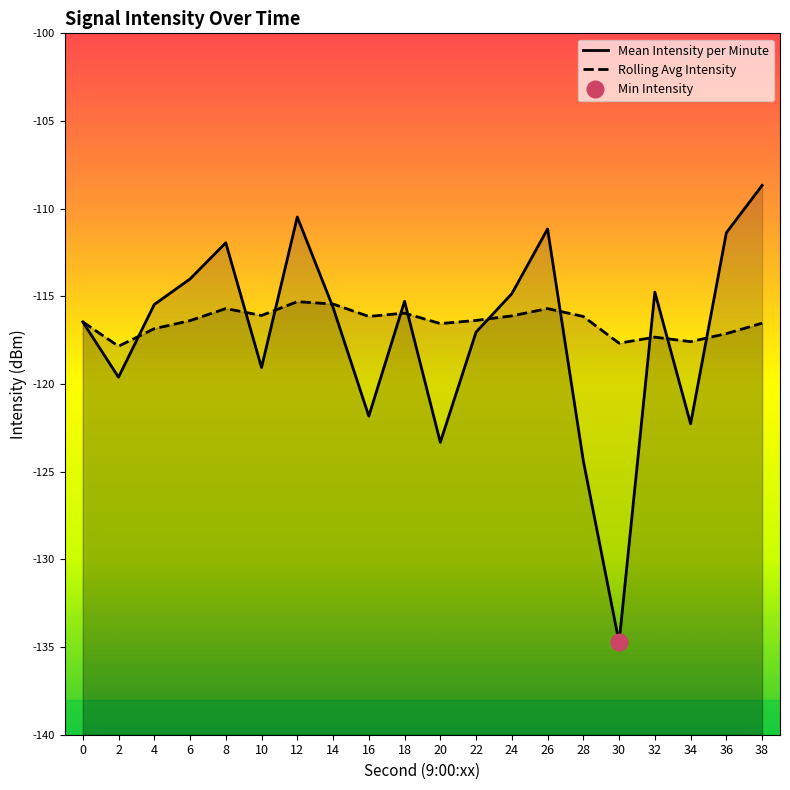

Which series ends up on top after the final intersection of Mean Intensity per Minute and Rolling Avg Intensity?

Mean Intensity per Minute